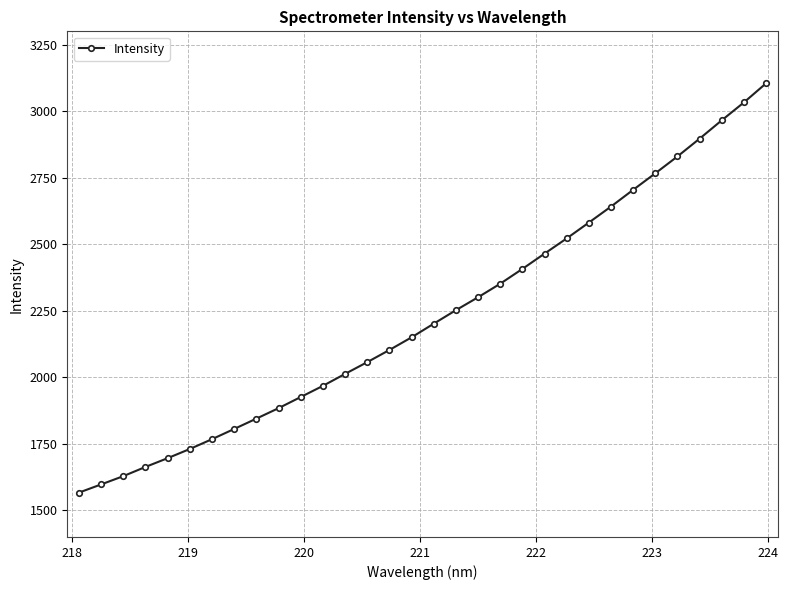

What is the average value?

2232.0